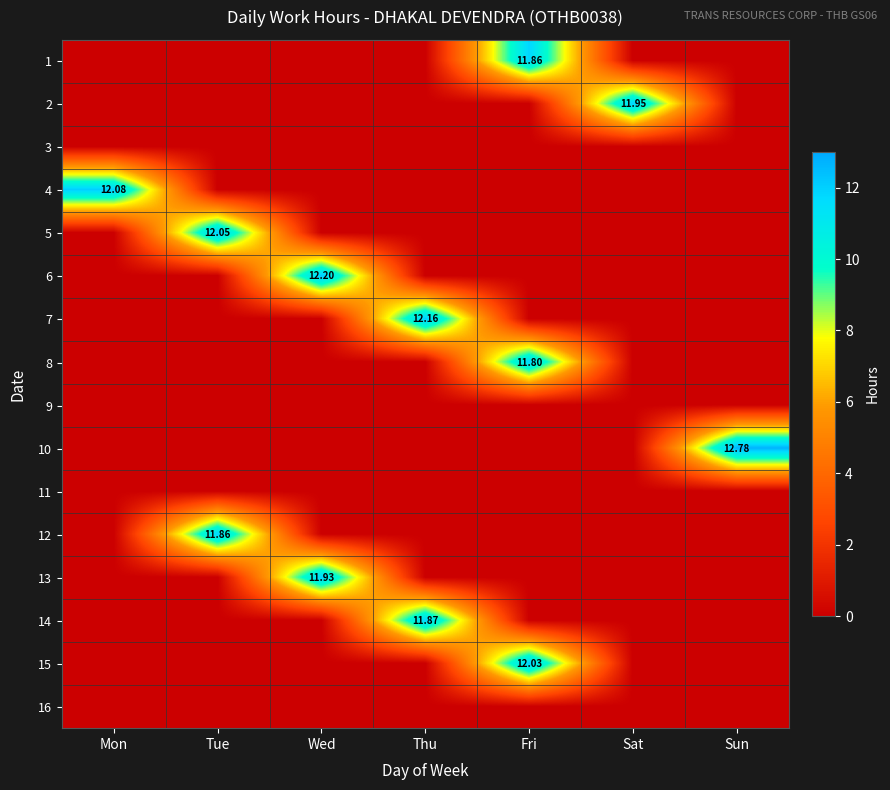

Between Mon and Wed, which series saw the biggest shift?

6